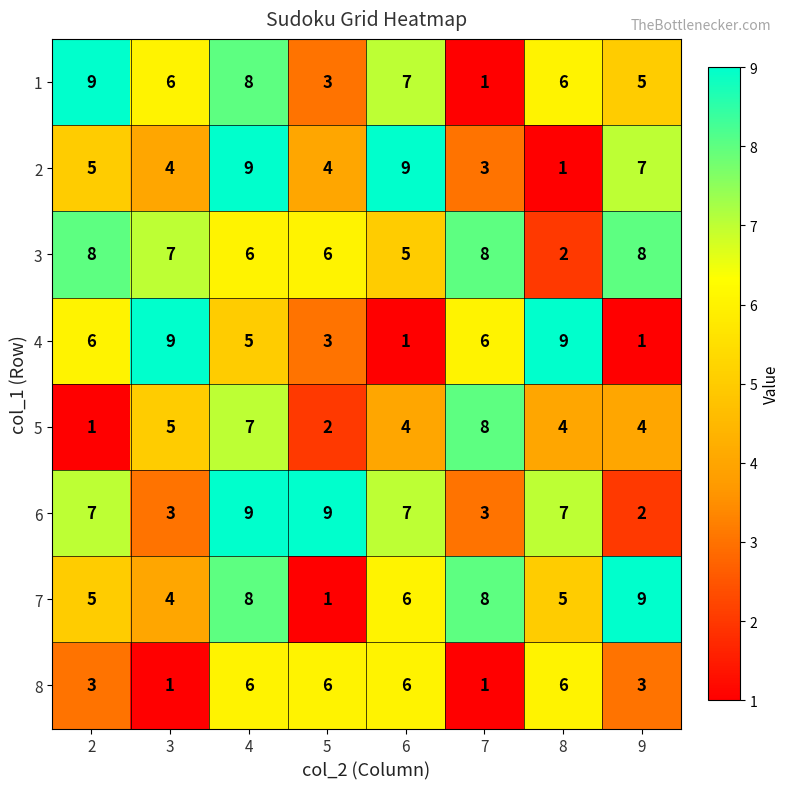

What is the maximum value shown in the chart?

9